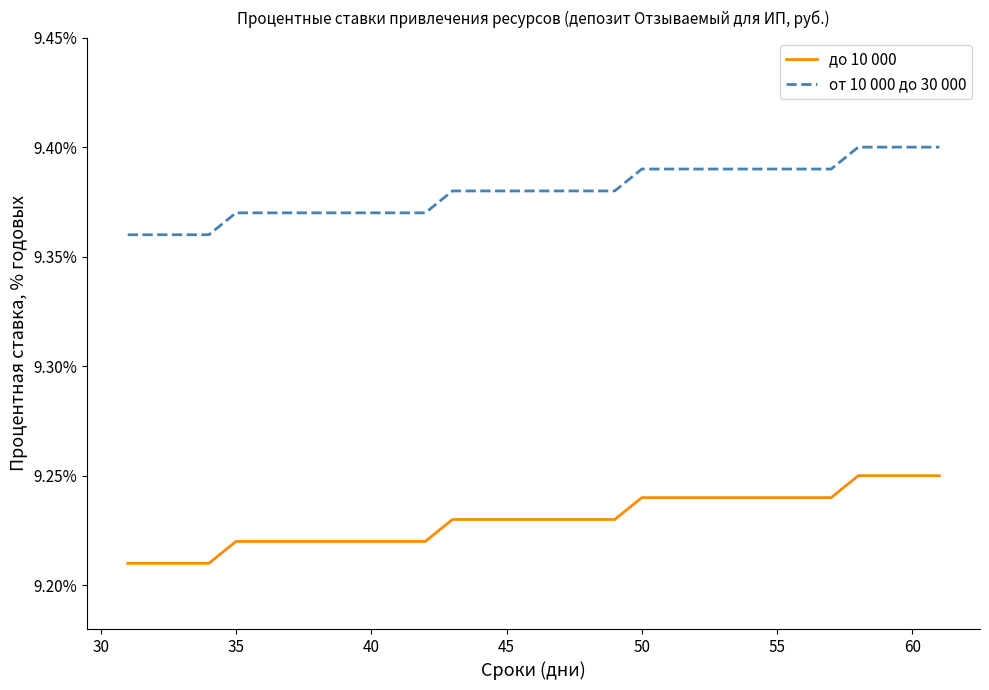

Which series has the largest total across all categories?

от 10 000 до 30 000